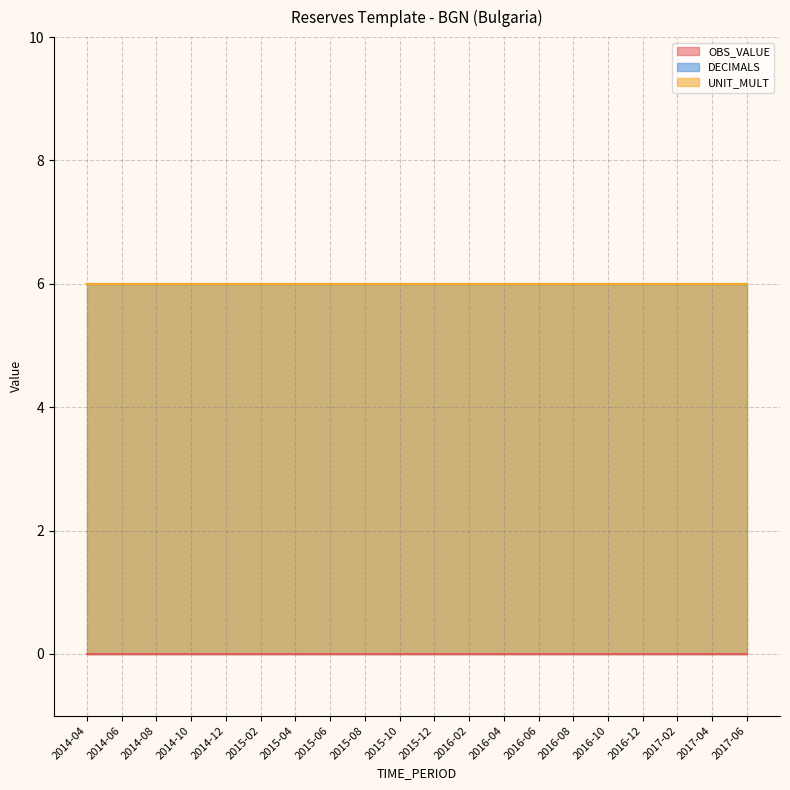

True or false: OBS_VALUE has more than 2 interior local peaks.

False